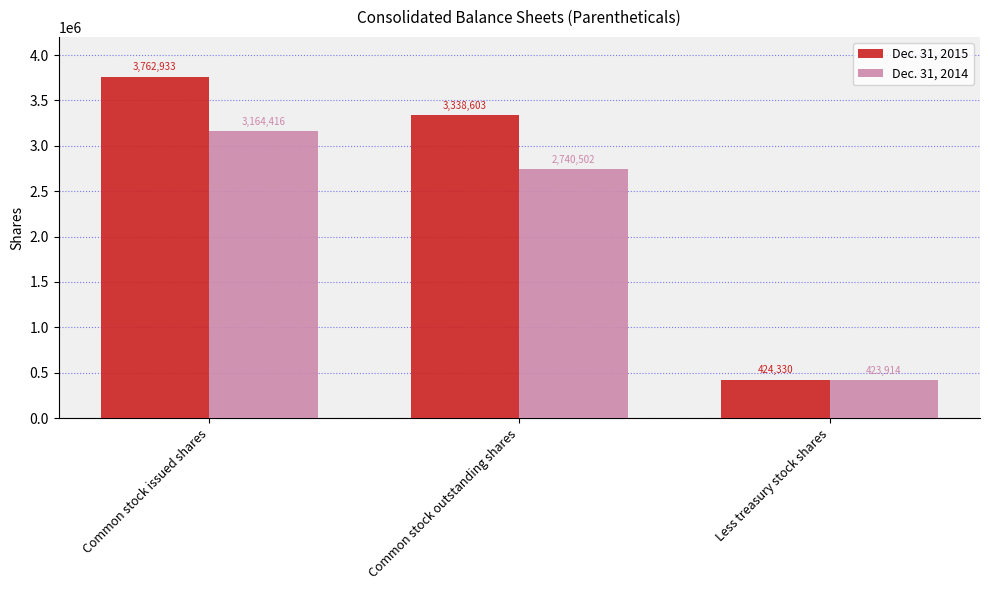

Reading left to right, transcribe all the data shown in this chart.

Dec. 31, 2015: 3762933	3338603	424330
Dec. 31, 2014: 3164416	2740502	423914